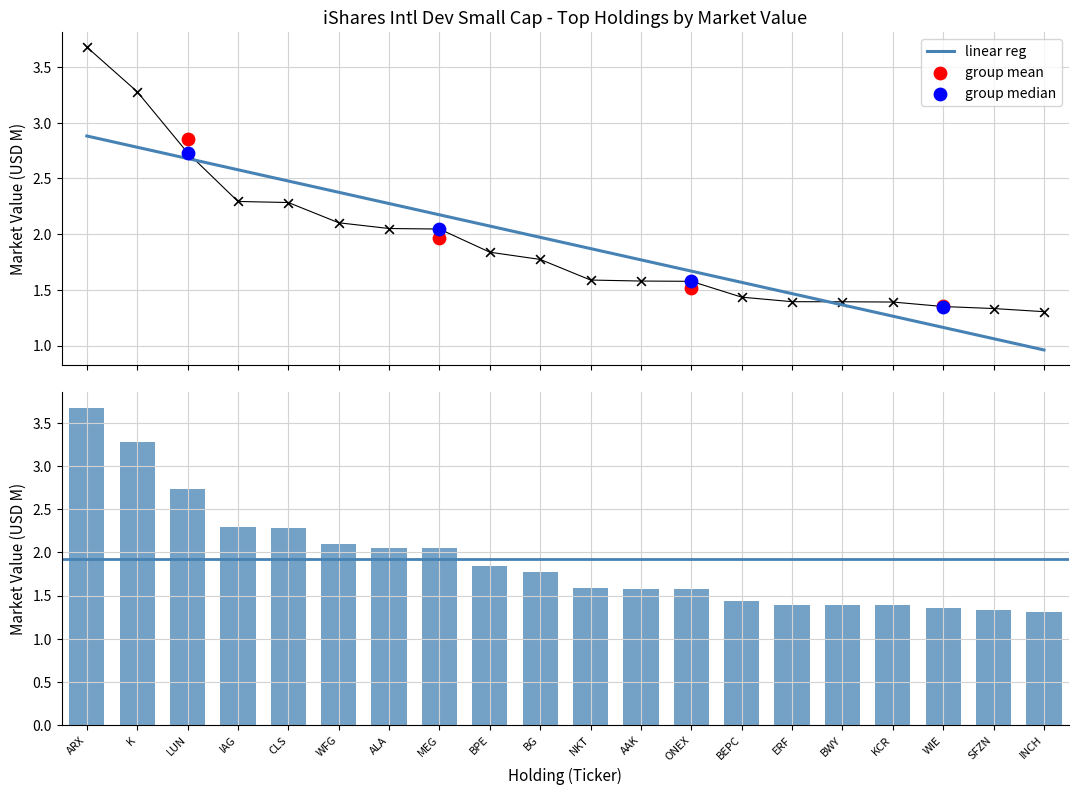

At how many categories does at least one series exceed 2?

8